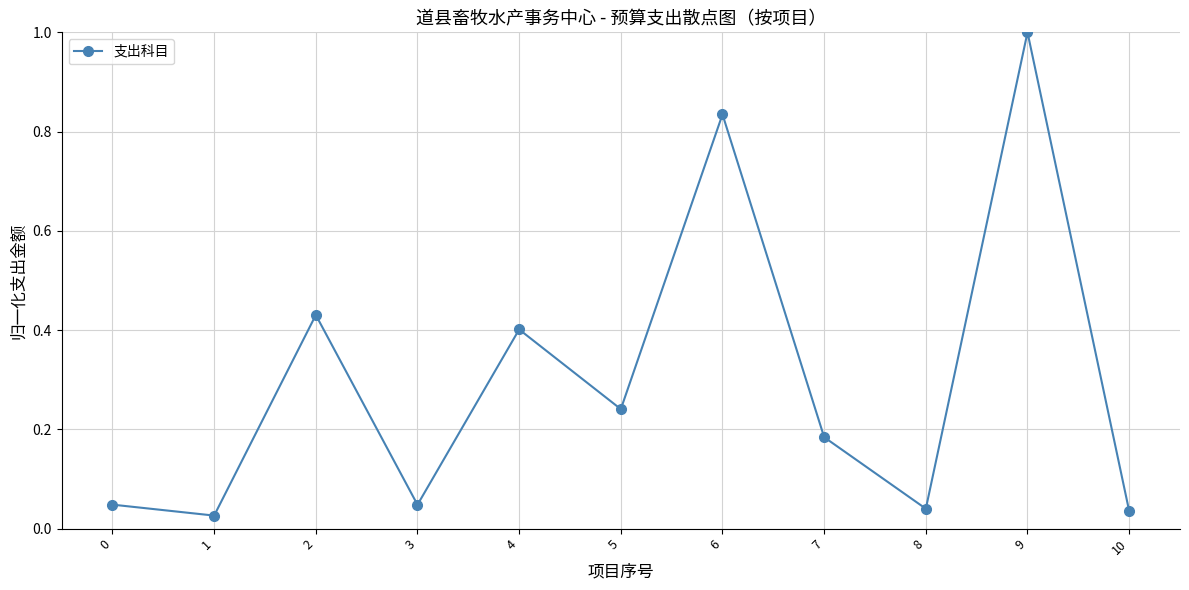

What is the difference between the maximum and minimum values?

1.0